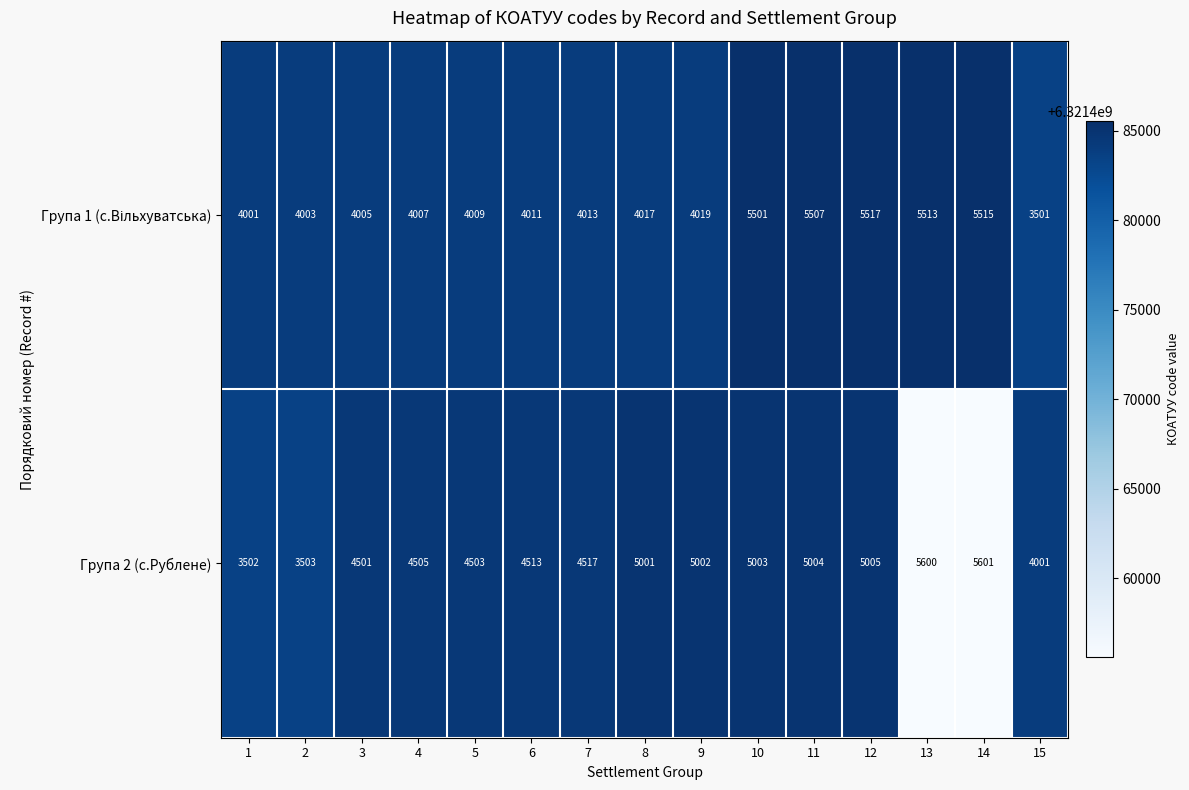

What is the total value across all series at 4?

8512